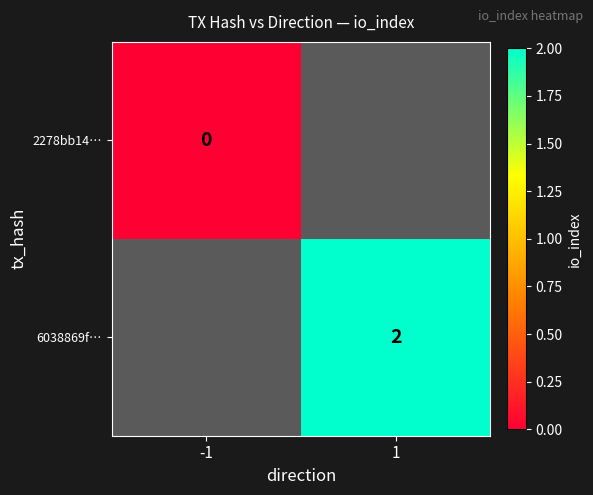

Which has a higher value, -1 or 1?

1